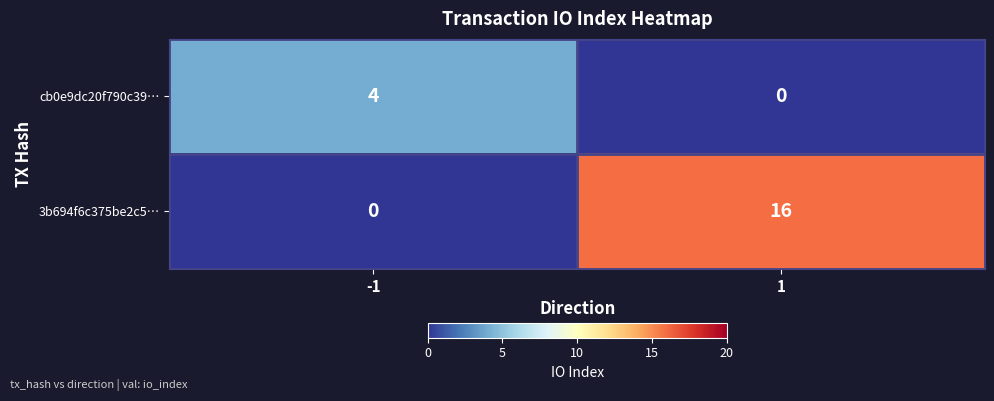

Rank the series by their maximum value, from lowest to highest.

cb0e9dc20f790c39…, 3b694f6c375be2c5…